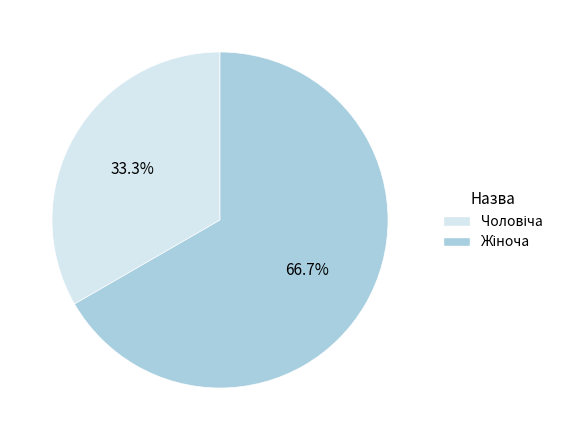

Is there any slice that represents more than half of the pie?

Yes